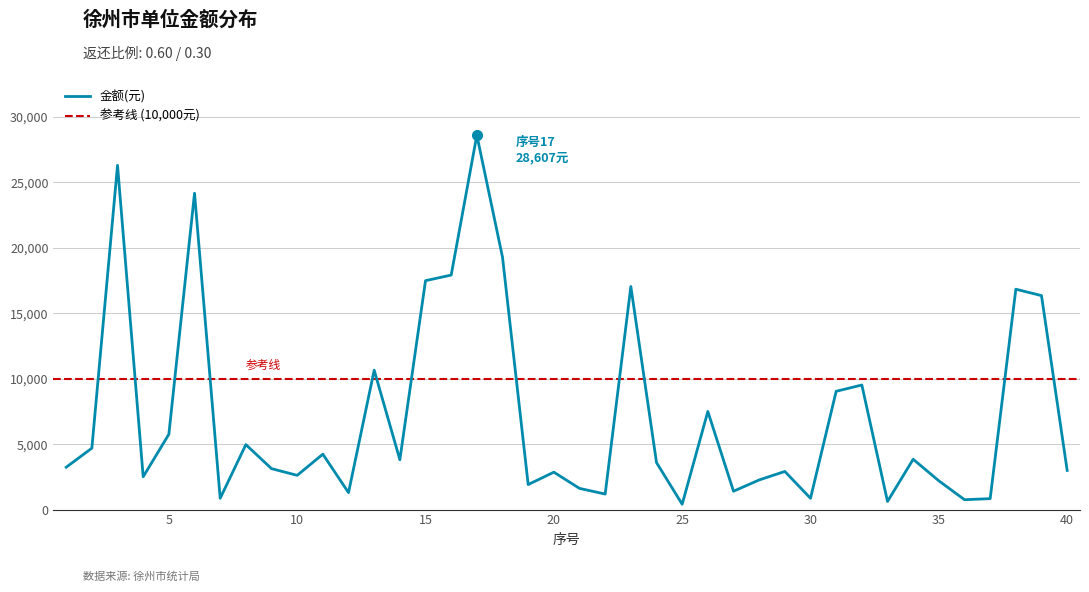

At which category does the data reach its first local peak?

3